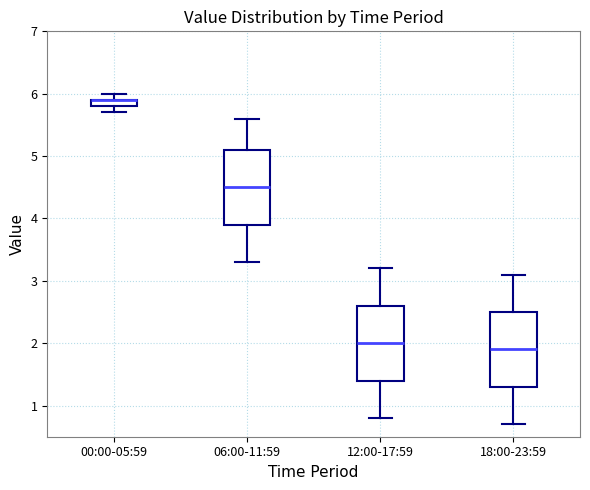

Where is the upper edge of the box for 18:00-23:59 on the y-axis? The values are not printed on the chart, so give them approximately, as read against the axis.

2.5